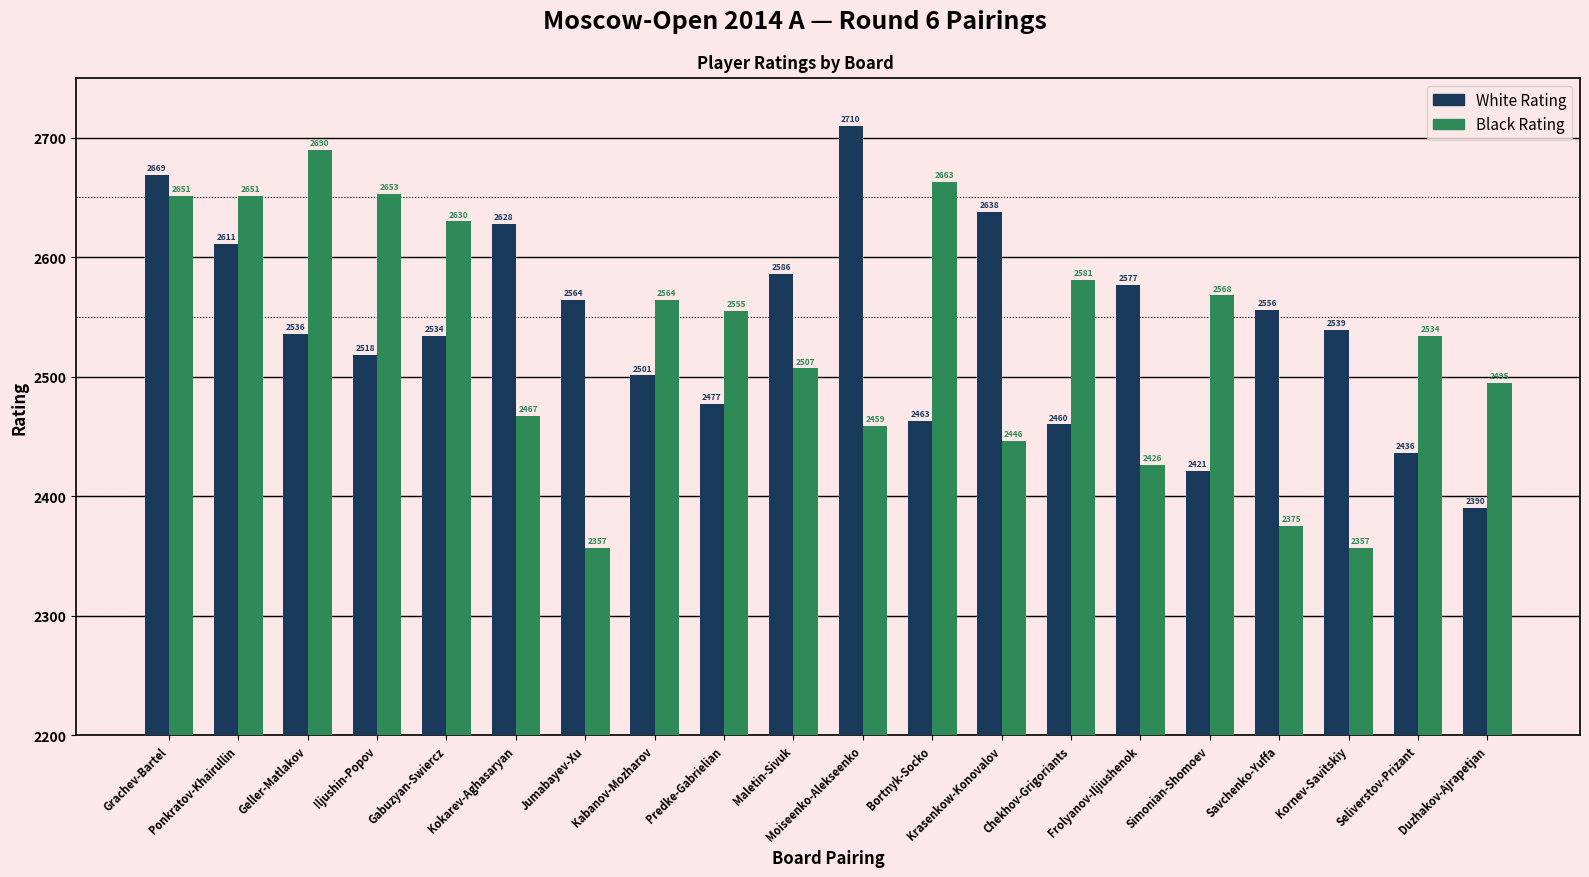

At which category does the chart reach its peak across all series?

Moiseenko-Alekseenko